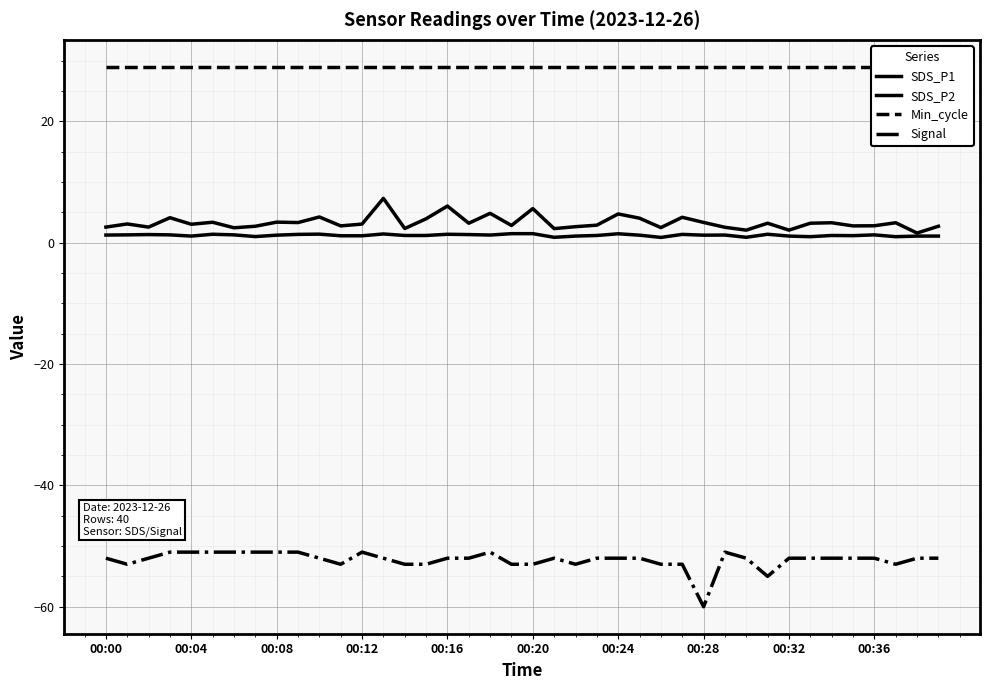

True or false: Min_cycle has more than 2 points higher than both neighbors.

False